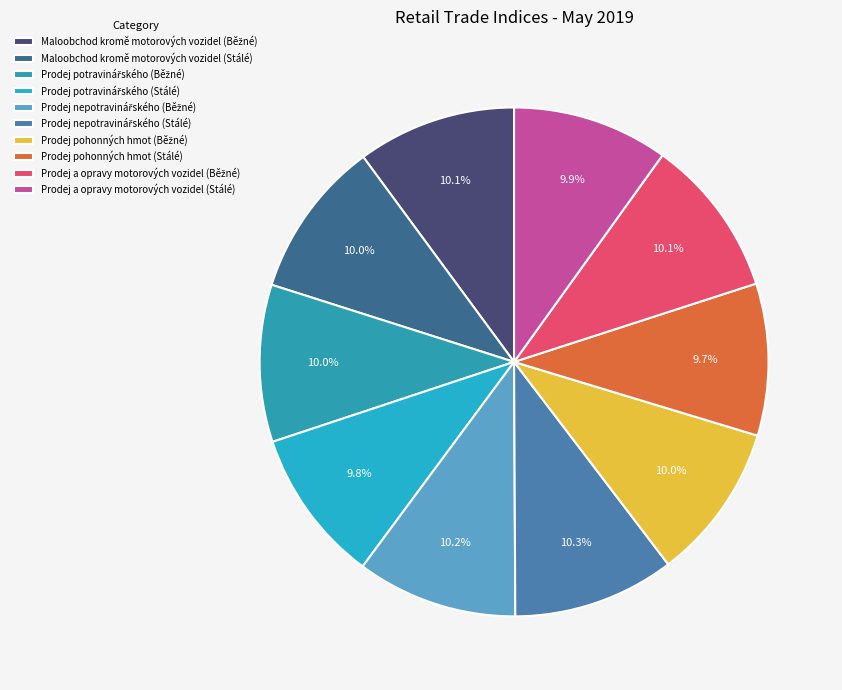

What is the total percentage of Prodej pohonných hmot (Stálé) and Prodej nepotravinářského (Stálé)?

19.9%